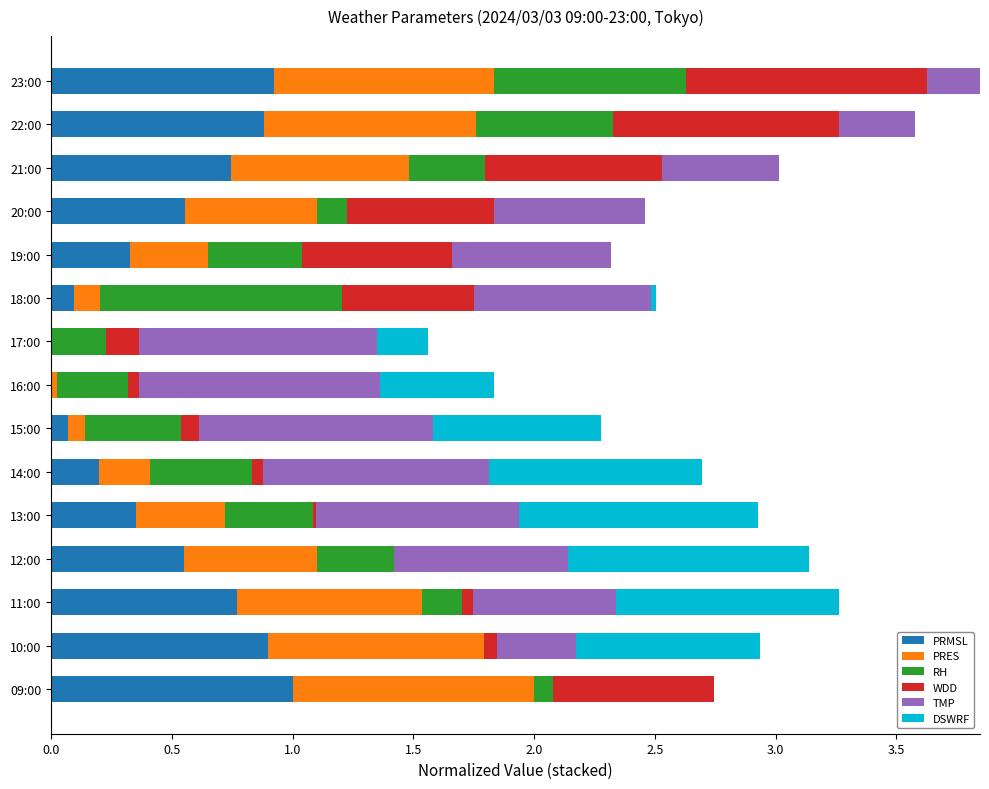

At which label does PRMSL reach its peak?

09:00